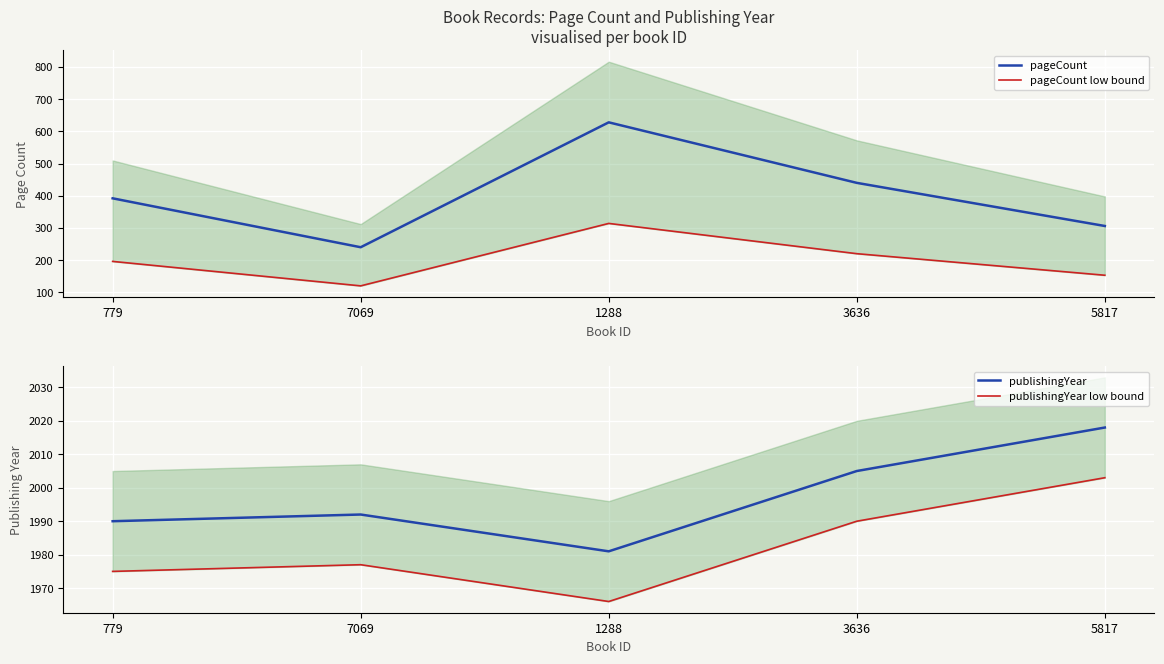

The publishingYear series shows 1992 at 7069. True or false?

True